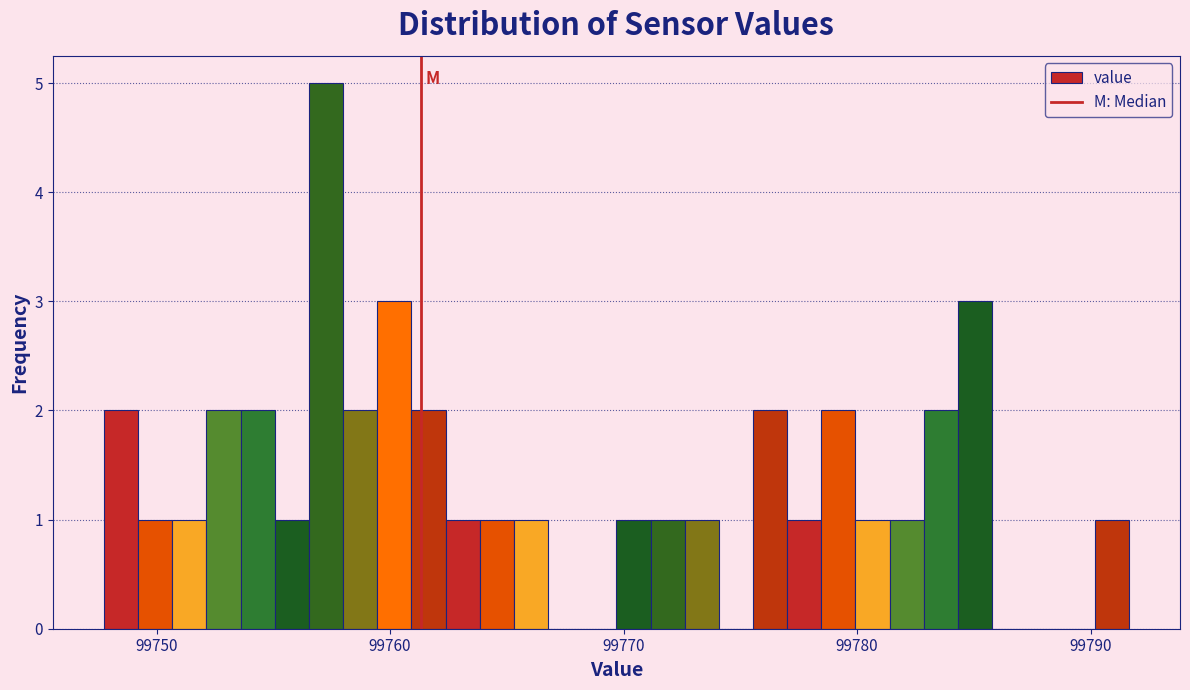

Around what value on the x-axis is the tallest bar? Give the approximate position of its centre, as read against the axis.

99757